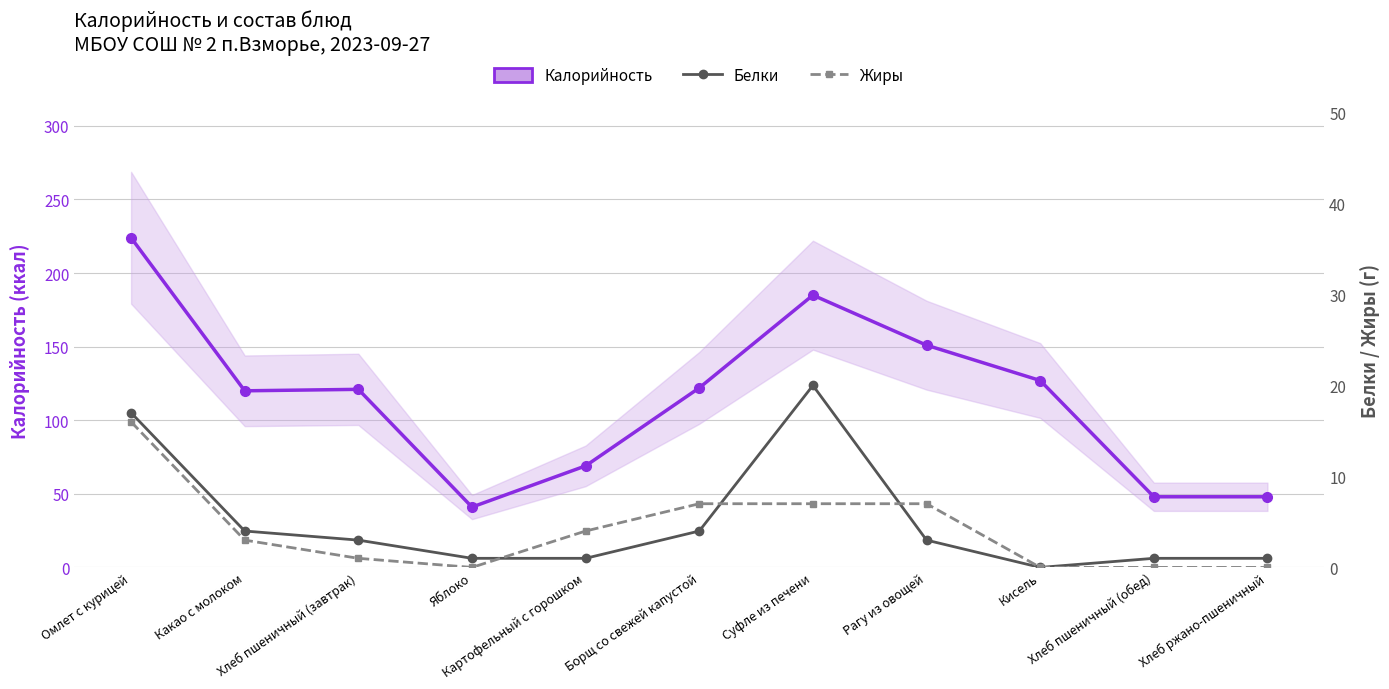

Where do Белки and Жиры first cross each other?

Яблоко and Картофельный с горошком